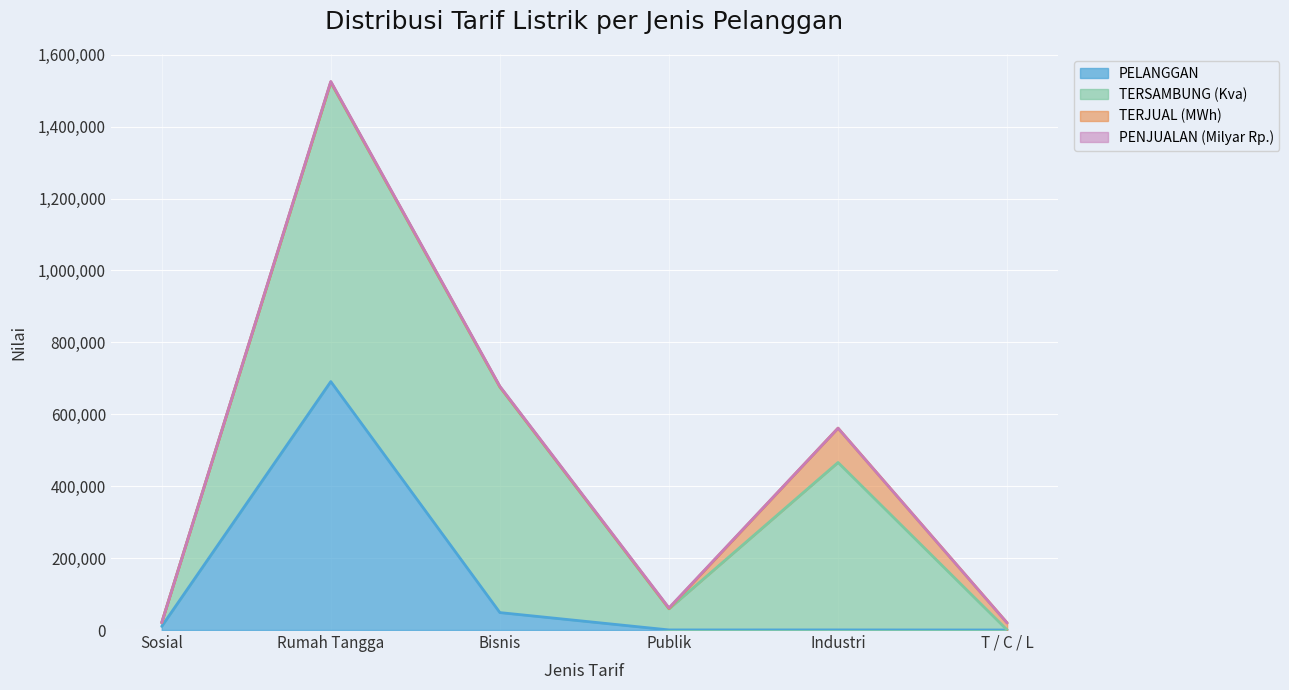

How many values in the TERJUAL (MWh) series exceed 1573?

2